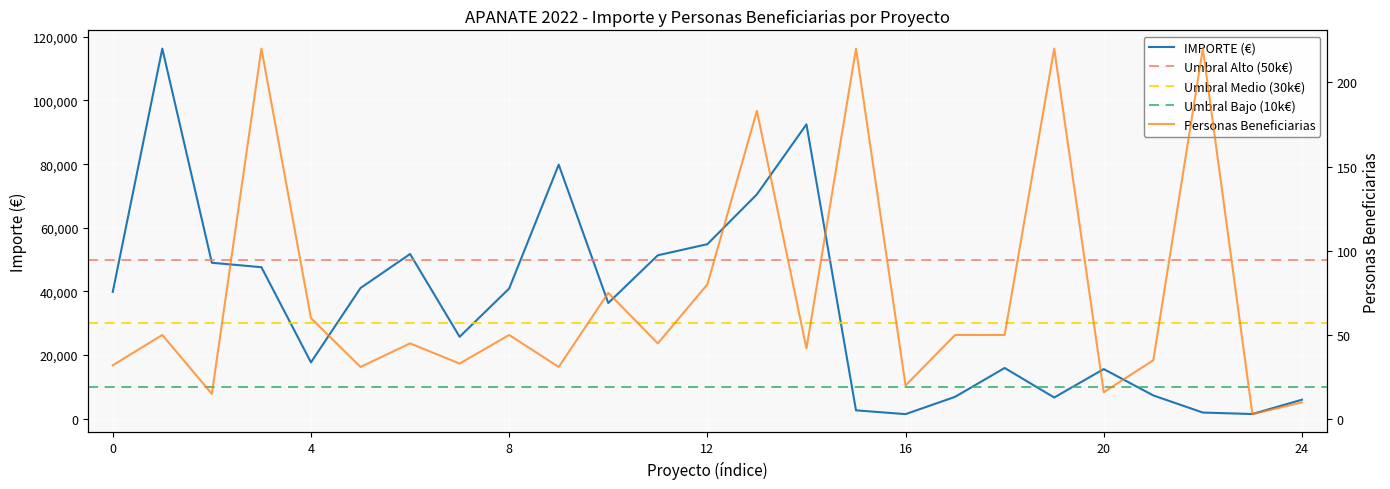

Count the number of categories in the chart.

25